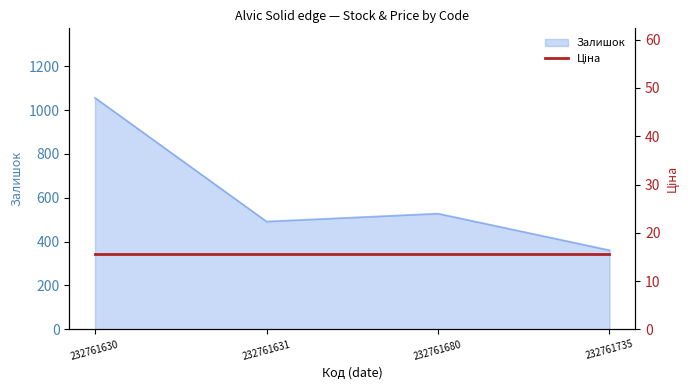

What is the value of the 1st point from the left?

1056